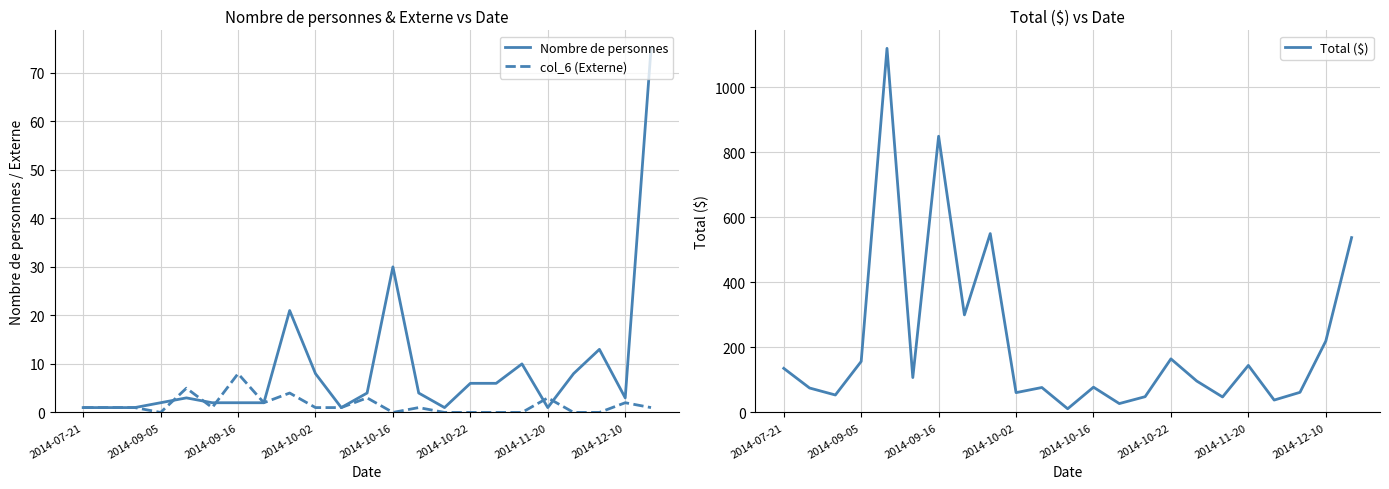

Reading left to right, transcribe all the data shown in this chart.

Nombre de personnes: 1.0	1.0	1.0	2.0	3.0	2.0	2.0	2.0	21.0	8.0	1.0	4.0	30.0	4.0	1.0	6.0	6.0	10.0	1.0	8.0	13.0	3.0	75.0
col_6 (Externe): 1.0	1.0	1.0	0.0	5.0	1.0	8.0	2.0	4.0	1.0	1.0	3.0	0.0	1.0	0.0	0.0	0.0	0.0	3.0	0.0	0.0	2.0	1.0
Total ($): 135.6	75.2	53.6	156.8	1119.6	107.3	849.3	300.0	550.0	60.9	76.7	11.3	77.7	27.3	48.4	164.7	96.6	47.6	144.7	38.1	61.8	219.4	537.7